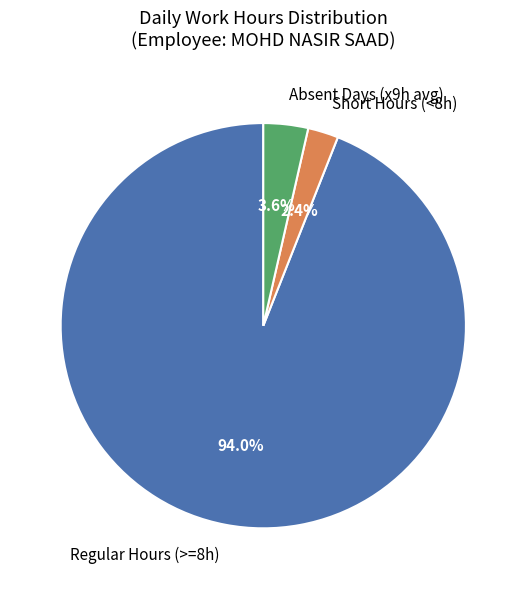

What is the smallest slice in the pie chart?

Short Hours (<8h)